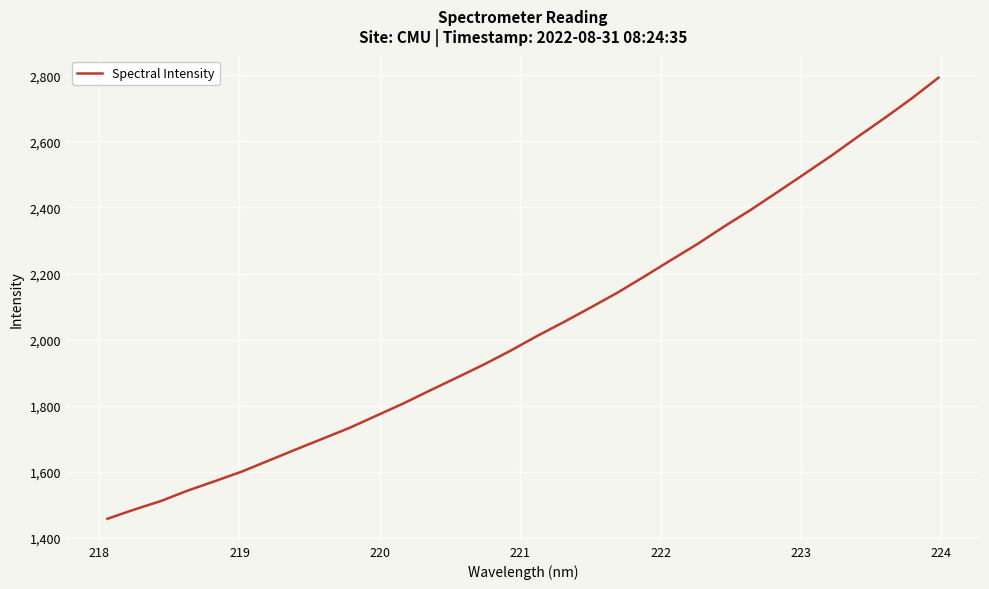

How many series are shown in this chart?

1